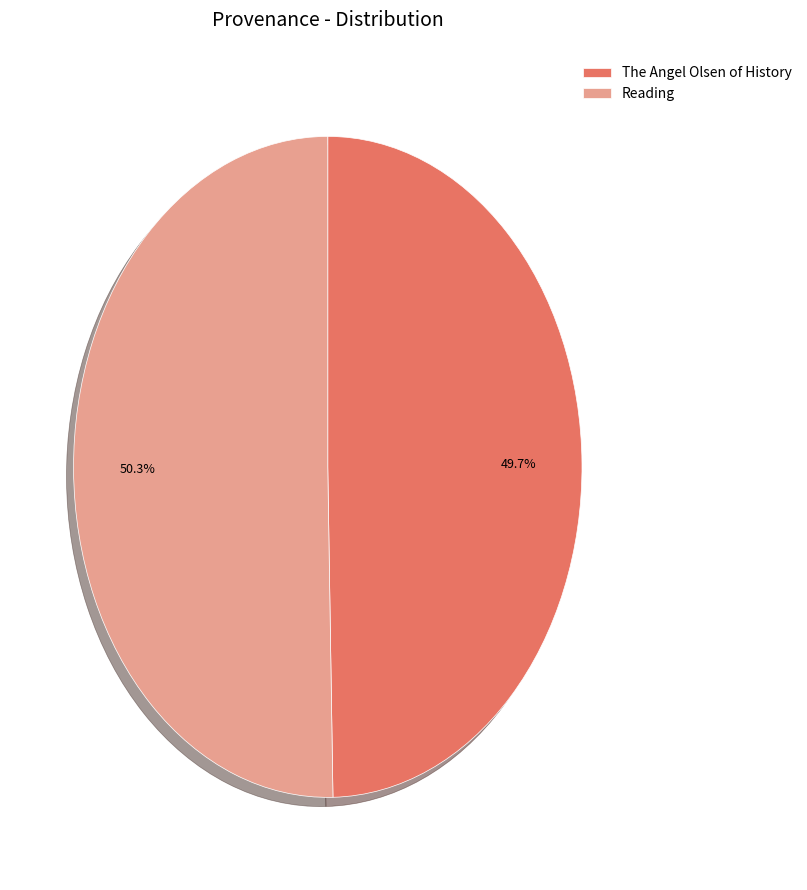

How many segments does this pie chart have?

2